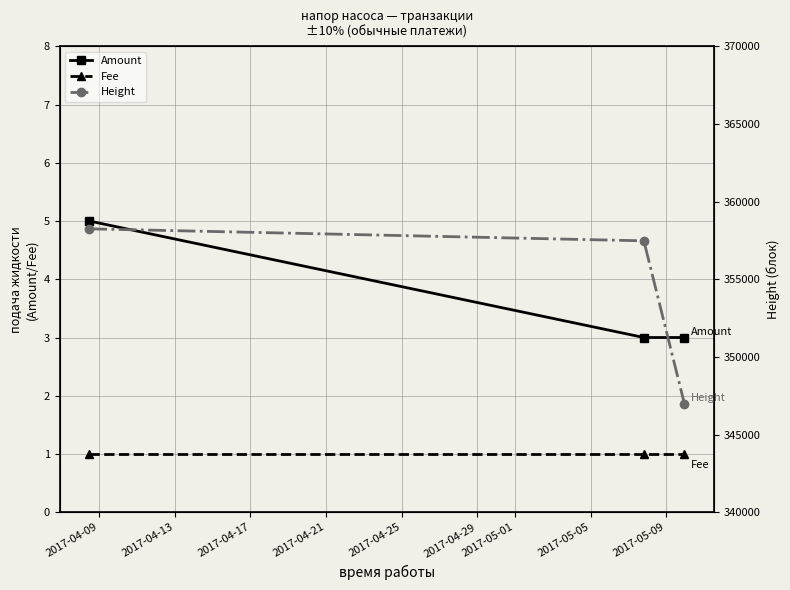

What is the minimum value shown in the chart?

1